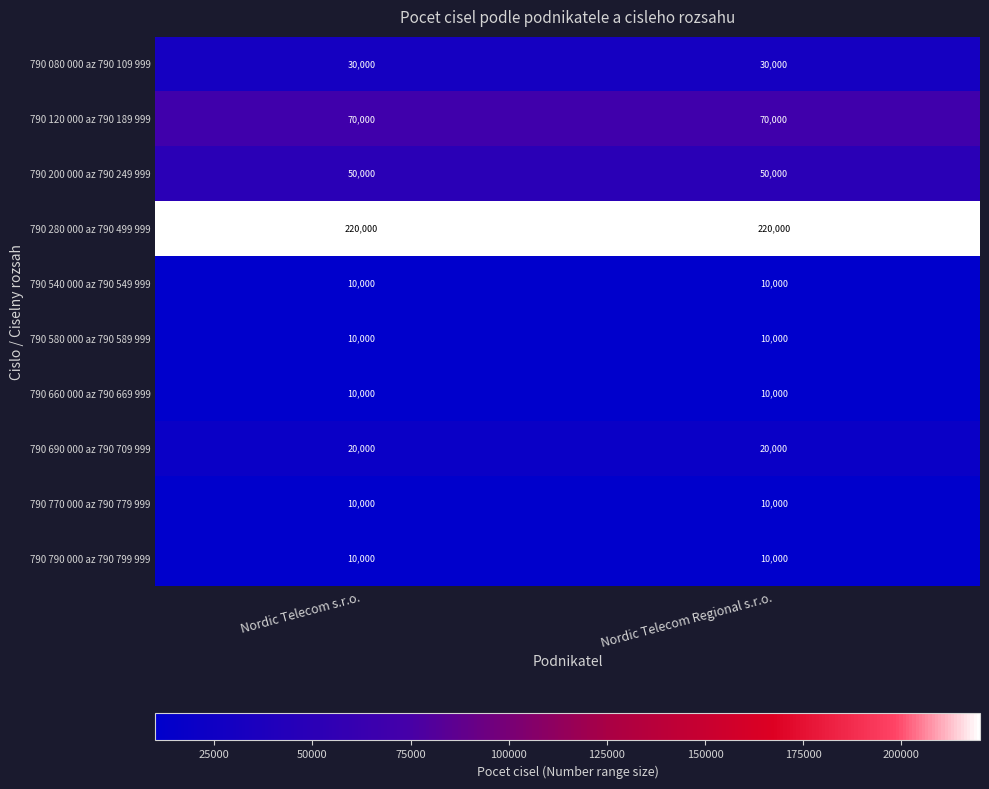

What is the sum of all 790 280 000 az 790 499 999 values?

440000